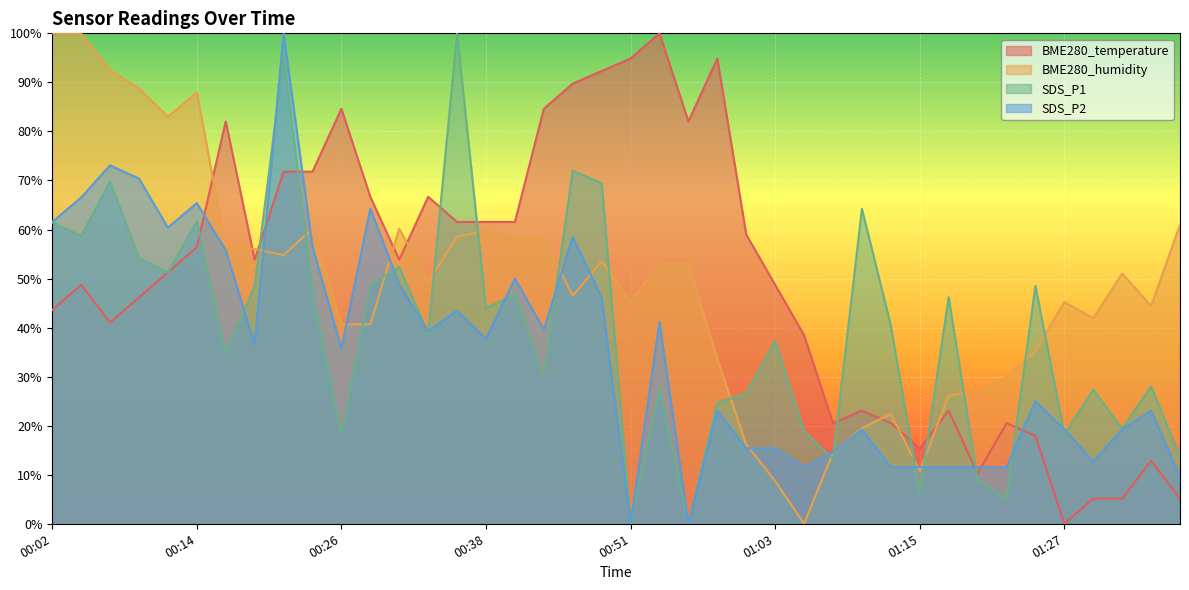

Reading right to left, list all the values displayed in this chart.

BME280_temperature: 5.1	12.8	5.1	5.1	0.0	17.9	20.5	10.3	23.1	15.4	20.5	23.1	20.5	38.5	48.7	59.0	94.9	82.1	100.0	94.9	92.3	89.7	84.6	61.5	61.5	61.5	66.7	53.8	66.7	84.6	71.8	71.8	53.8	82.1	56.4	51.3	46.2	41.0	48.7	43.6
BME280_humidity: 61.0	44.4	51.0	41.9	45.2	35.3	29.9	27.0	26.1	10.8	22.4	19.5	14.5	0.0	8.7	16.2	33.6	53.1	53.1	45.2	53.5	46.5	58.1	58.5	59.8	58.5	49.4	60.2	40.7	40.7	60.2	54.8	56.0	56.4	88.0	83.0	88.8	92.5	100.0	100.0
SDS_P1: 13.6	28.0	19.4	27.4	18.3	48.5	5.2	9.1	46.2	6.3	40.4	64.2	13.3	18.8	37.3	26.6	24.7	0.0	27.7	0.0	69.4	72.0	30.2	46.7	44.0	100.0	38.8	52.4	48.7	18.1	47.6	95.2	48.5	34.7	61.7	51.3	54.3	69.8	58.7	61.5
SDS_P2: 9.6	23.1	19.2	12.7	19.2	25.0	11.5	11.5	11.5	11.5	11.5	19.2	14.6	11.5	15.4	15.4	23.1	0.0	41.2	0.0	46.2	58.5	39.6	50.0	37.7	43.5	39.2	48.8	64.2	35.8	56.5	100.0	36.5	55.8	65.4	60.4	70.4	73.1	66.5	61.5